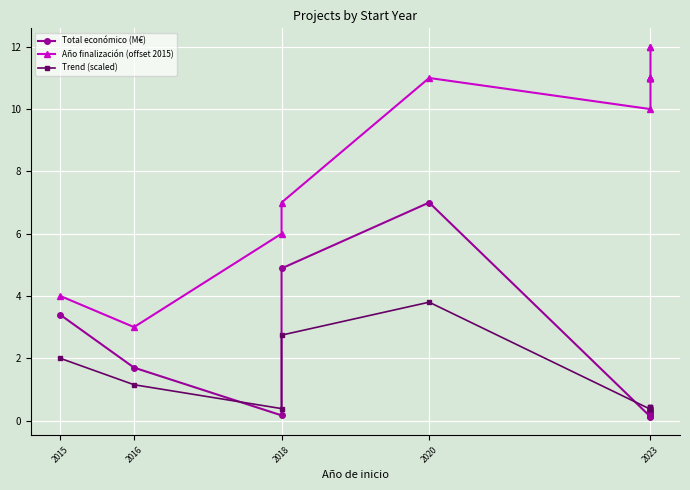

What value does the Trend (scaled) series have at 2023?

0.4